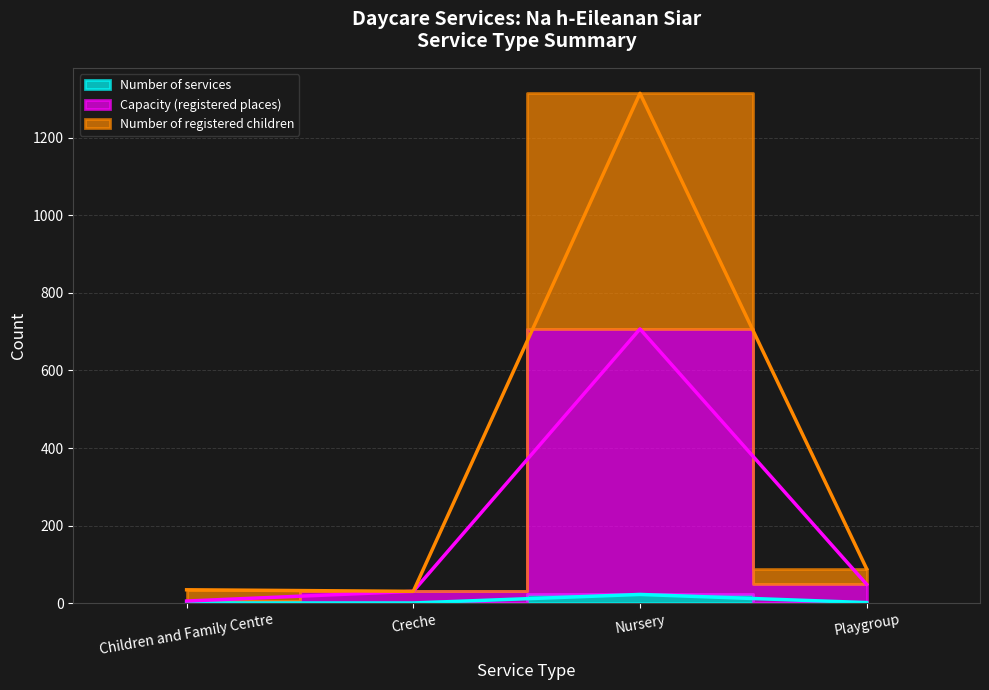

True or false: Number of services and Capacity (registered places) cross at least once.

False